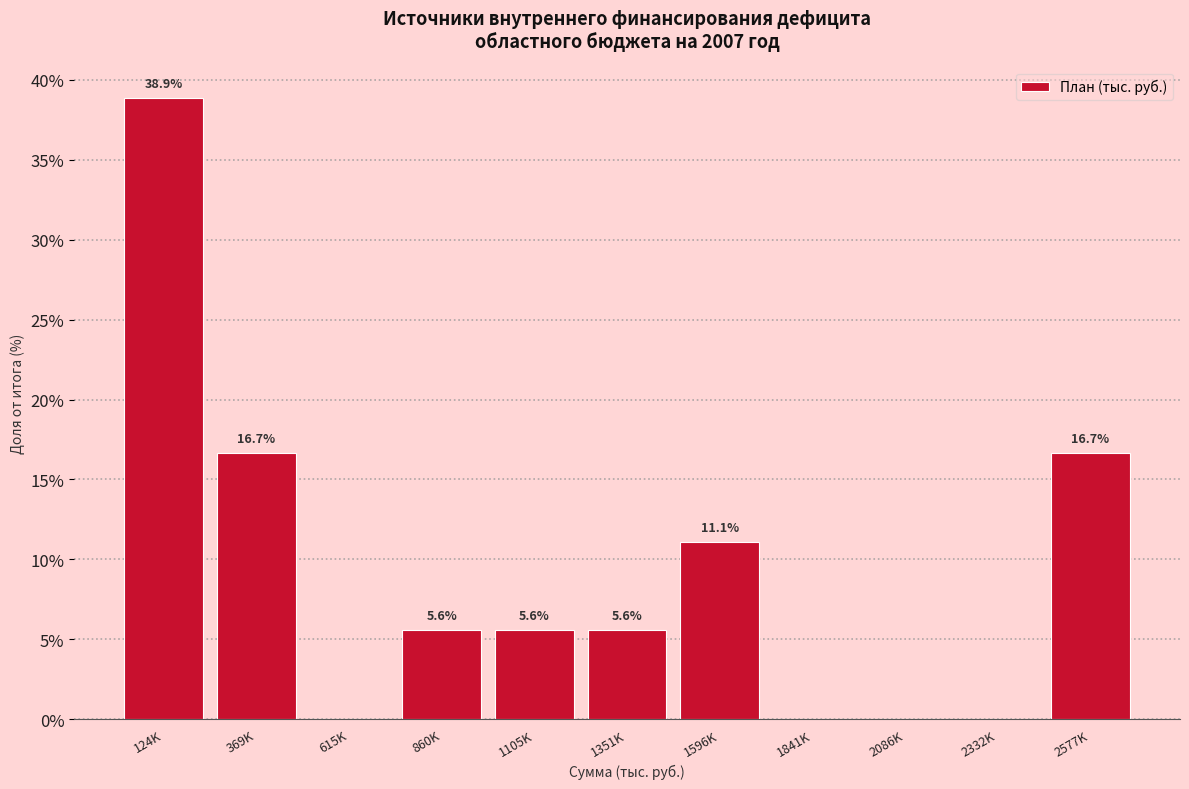

Reading left to right, transcribe all the data shown in this chart.

124K=38.9	369K=16.7	615K=0.0	860K=5.6	1105K=5.6	1351K=5.6	1596K=11.1	1841K=0.0	2086K=0.0	2332K=0.0	2577K=16.7